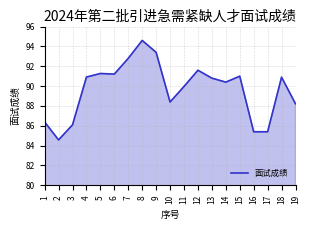

Where does the data first go above 90?

4